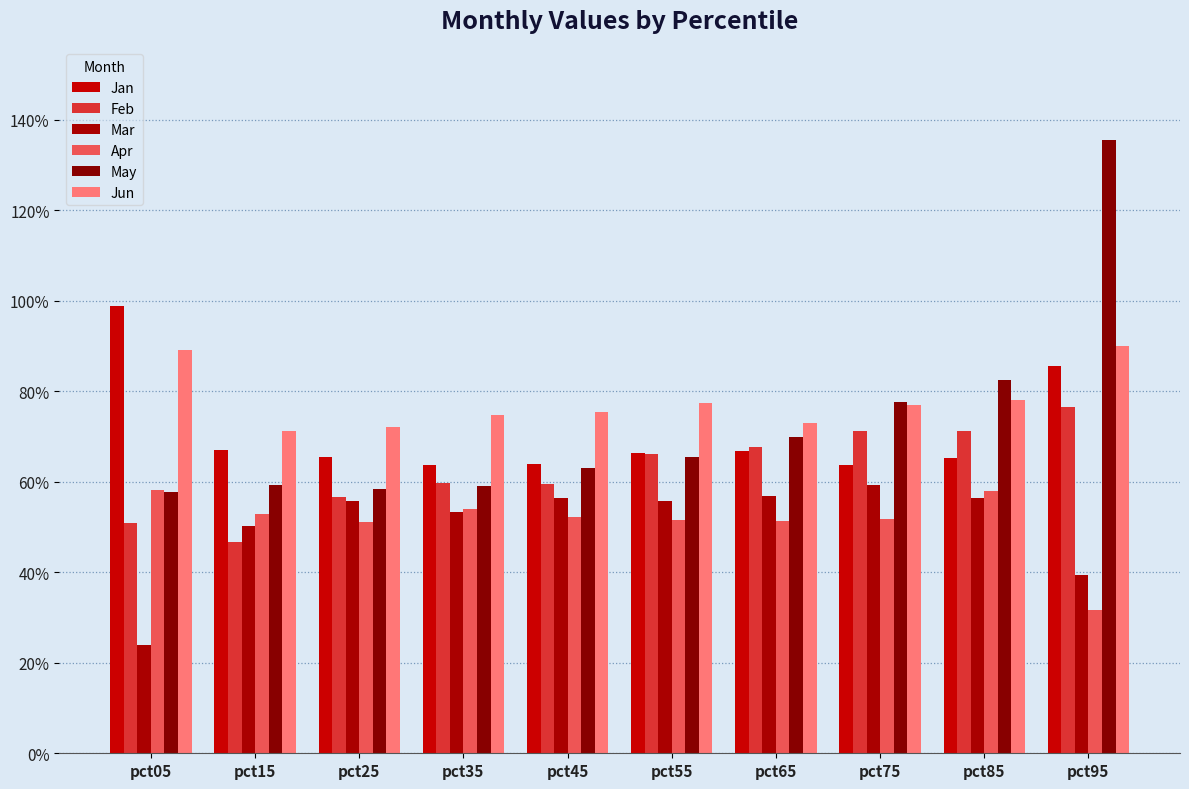

Reading right to left, transcribe all the data shown in this chart.

Jan: pct95=0.9	pct85=0.7	pct75=0.6	pct65=0.7	pct55=0.7	pct45=0.6	pct35=0.6	pct25=0.7	pct15=0.7	pct05=1.0
Feb: pct95=0.8	pct85=0.7	pct75=0.7	pct65=0.7	pct55=0.7	pct45=0.6	pct35=0.6	pct25=0.6	pct15=0.5	pct05=0.5
Mar: pct95=0.4	pct85=0.6	pct75=0.6	pct65=0.6	pct55=0.6	pct45=0.6	pct35=0.5	pct25=0.6	pct15=0.5	pct05=0.2
Apr: pct95=0.3	pct85=0.6	pct75=0.5	pct65=0.5	pct55=0.5	pct45=0.5	pct35=0.5	pct25=0.5	pct15=0.5	pct05=0.6
May: pct95=1.4	pct85=0.8	pct75=0.8	pct65=0.7	pct55=0.7	pct45=0.6	pct35=0.6	pct25=0.6	pct15=0.6	pct05=0.6
Jun: pct95=0.9	pct85=0.8	pct75=0.8	pct65=0.7	pct55=0.8	pct45=0.8	pct35=0.7	pct25=0.7	pct15=0.7	pct05=0.9